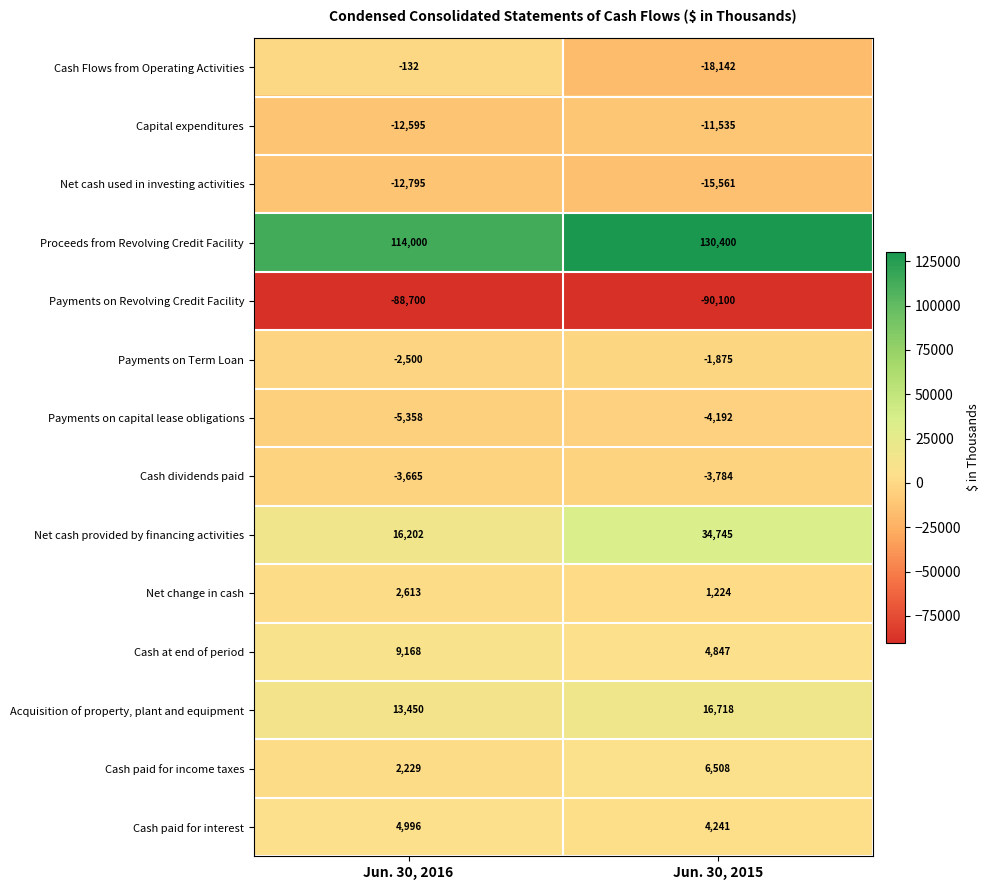

What is the spread (max minus min) of values at Jun. 30, 2015?

220500